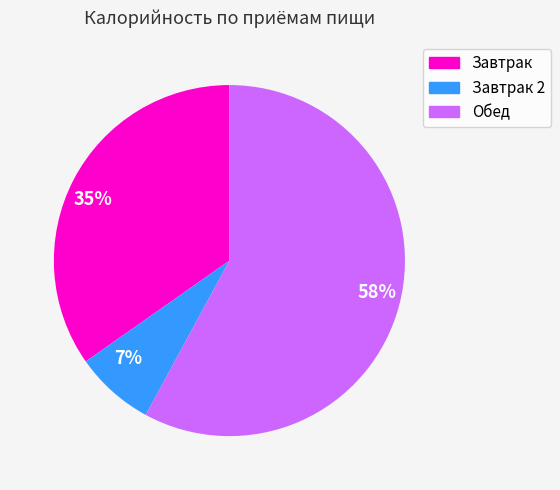

What percentage is the 58% slice, to the nearest percent?

58%